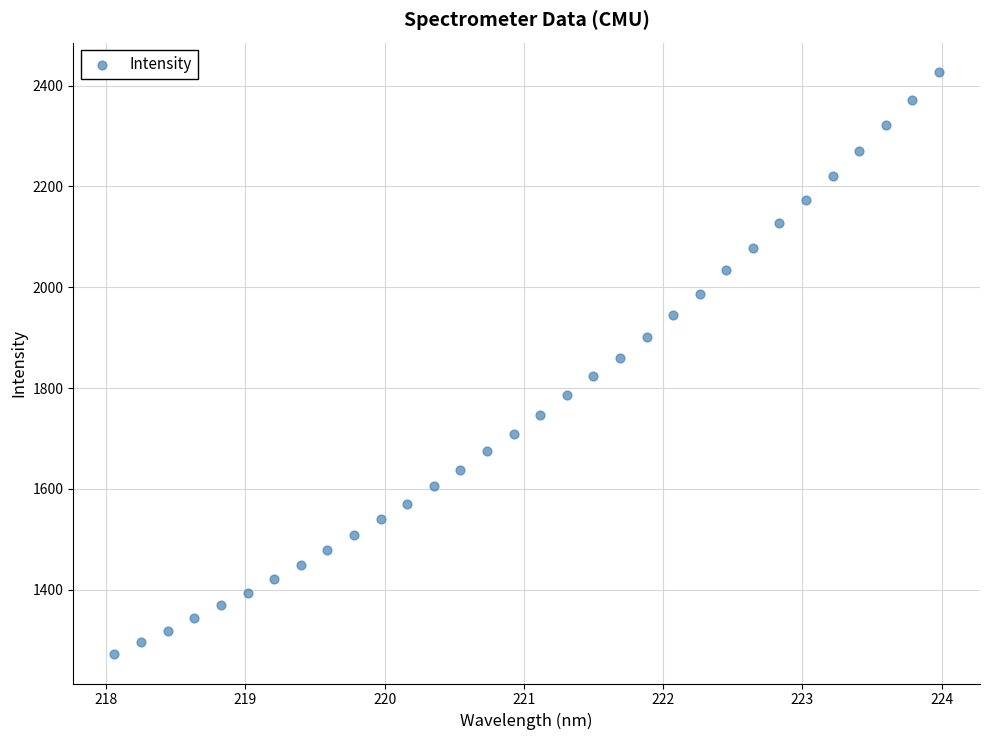

What is the range of Y values (max minus min)?

1155.7